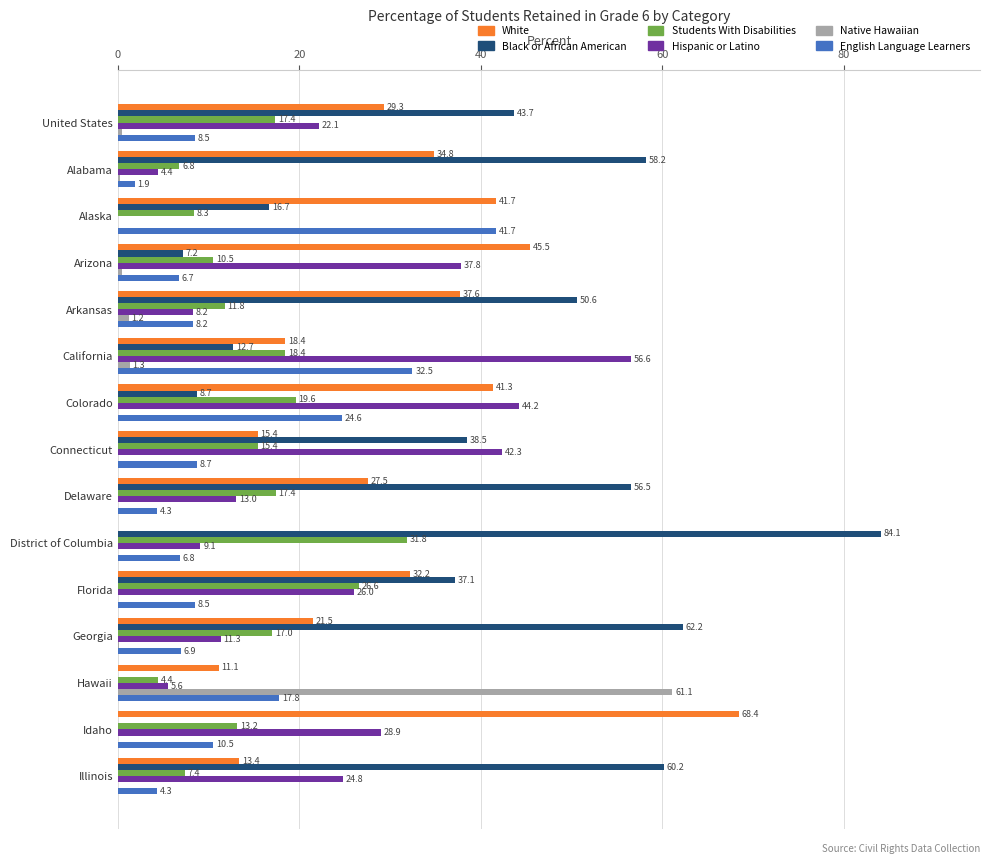

At which category is the sum across all series the highest?

California